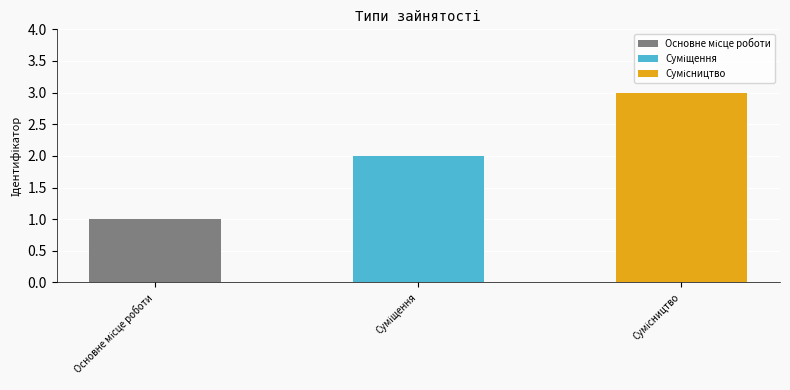

Which label corresponds to the largest value in the chart?

Сумісництво